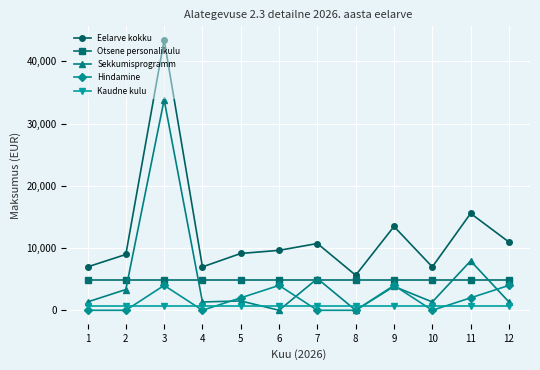

What value does the Eelarve kokku series have at 1?

6973